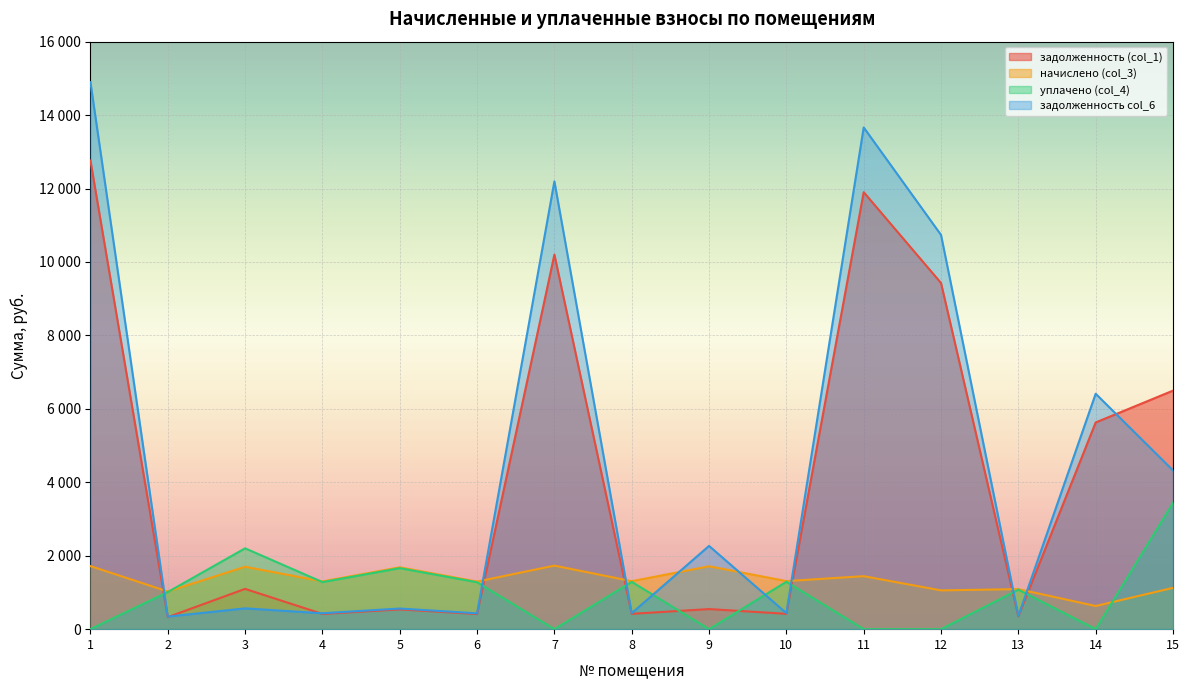

What is the difference between the second highest and second lowest values in the задолженность (col_1) series?

11552.7